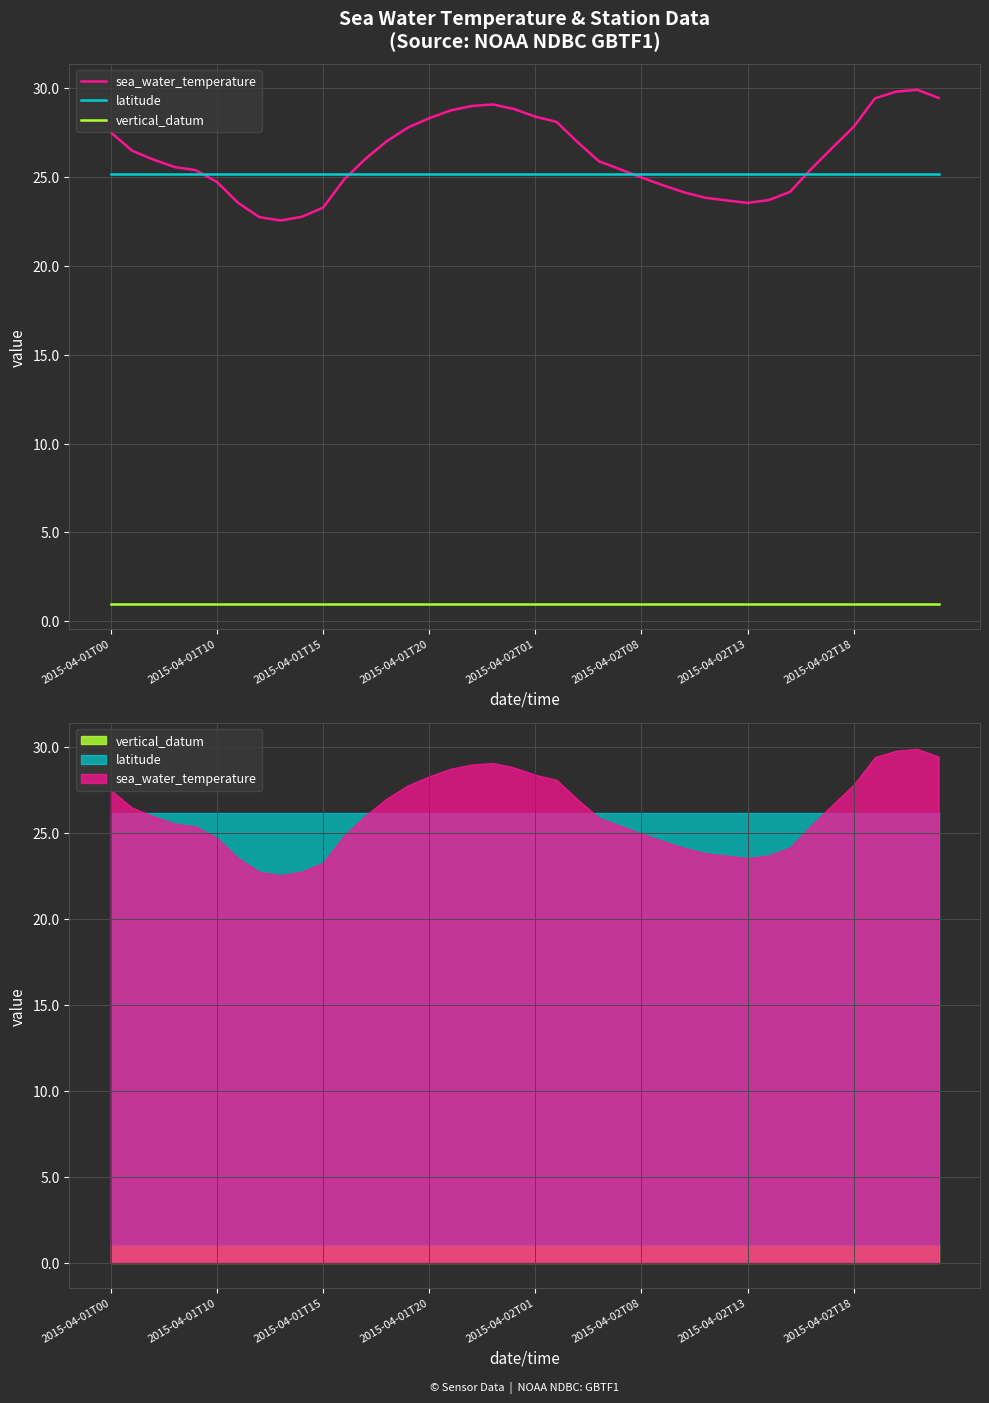

What is the maximum value for sea_water_temperature?

29.9